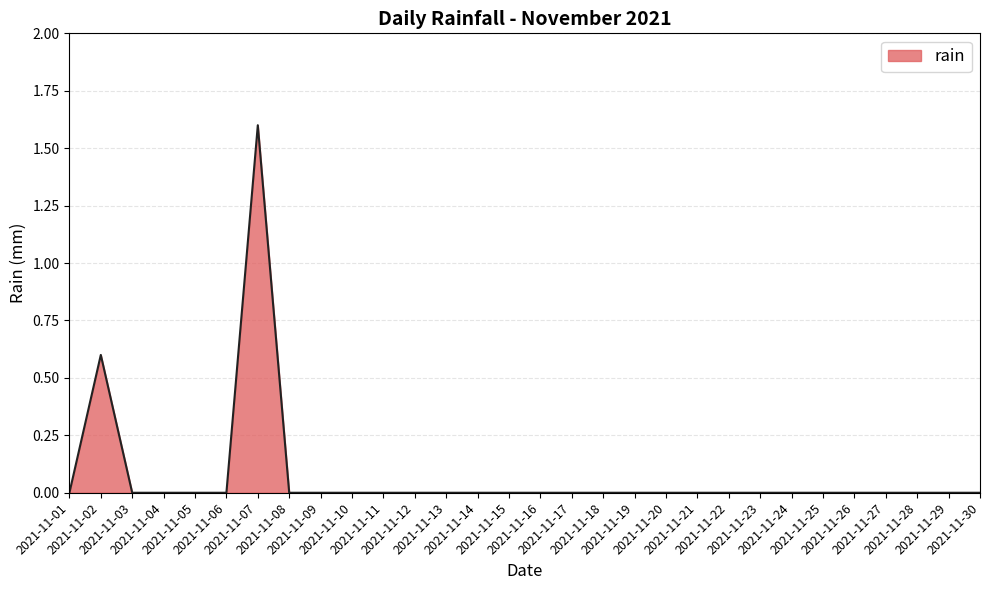

What is the sum of all values?

2.2